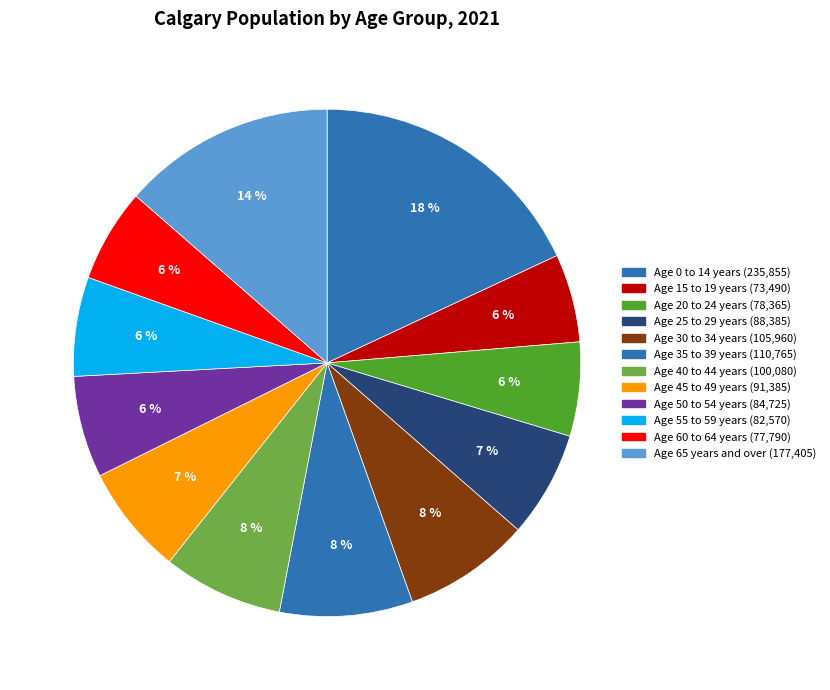

Count the number of slices in the pie.

12